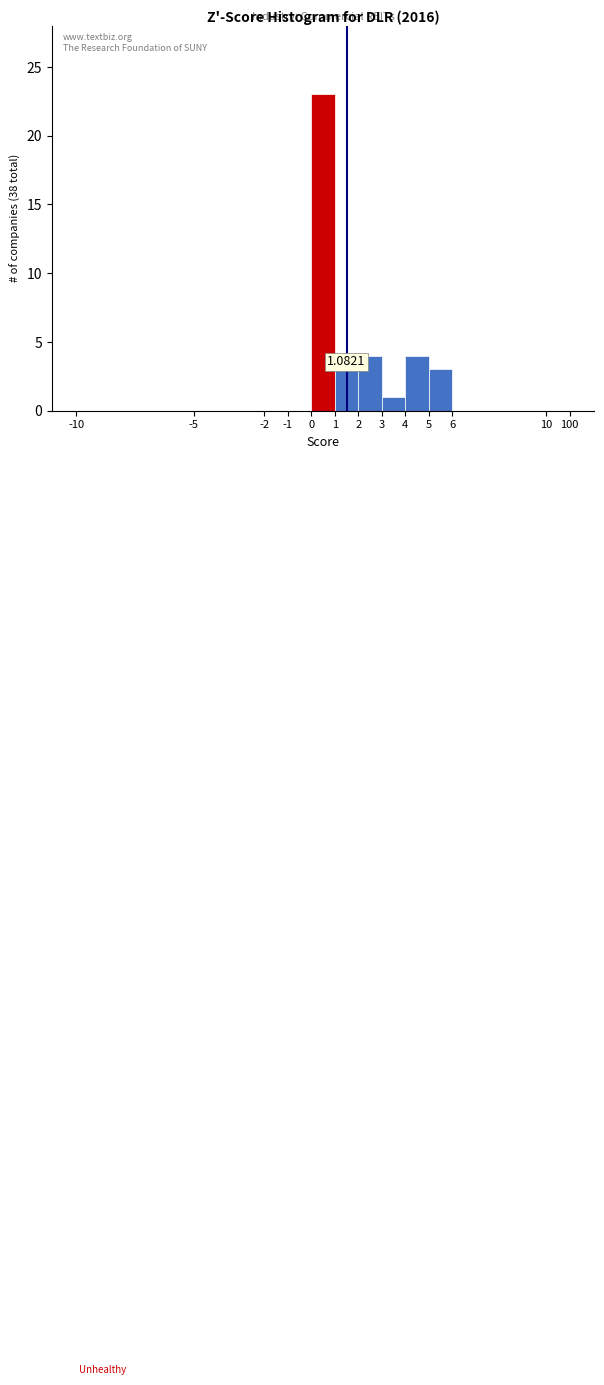

What is the sum of all values?

38